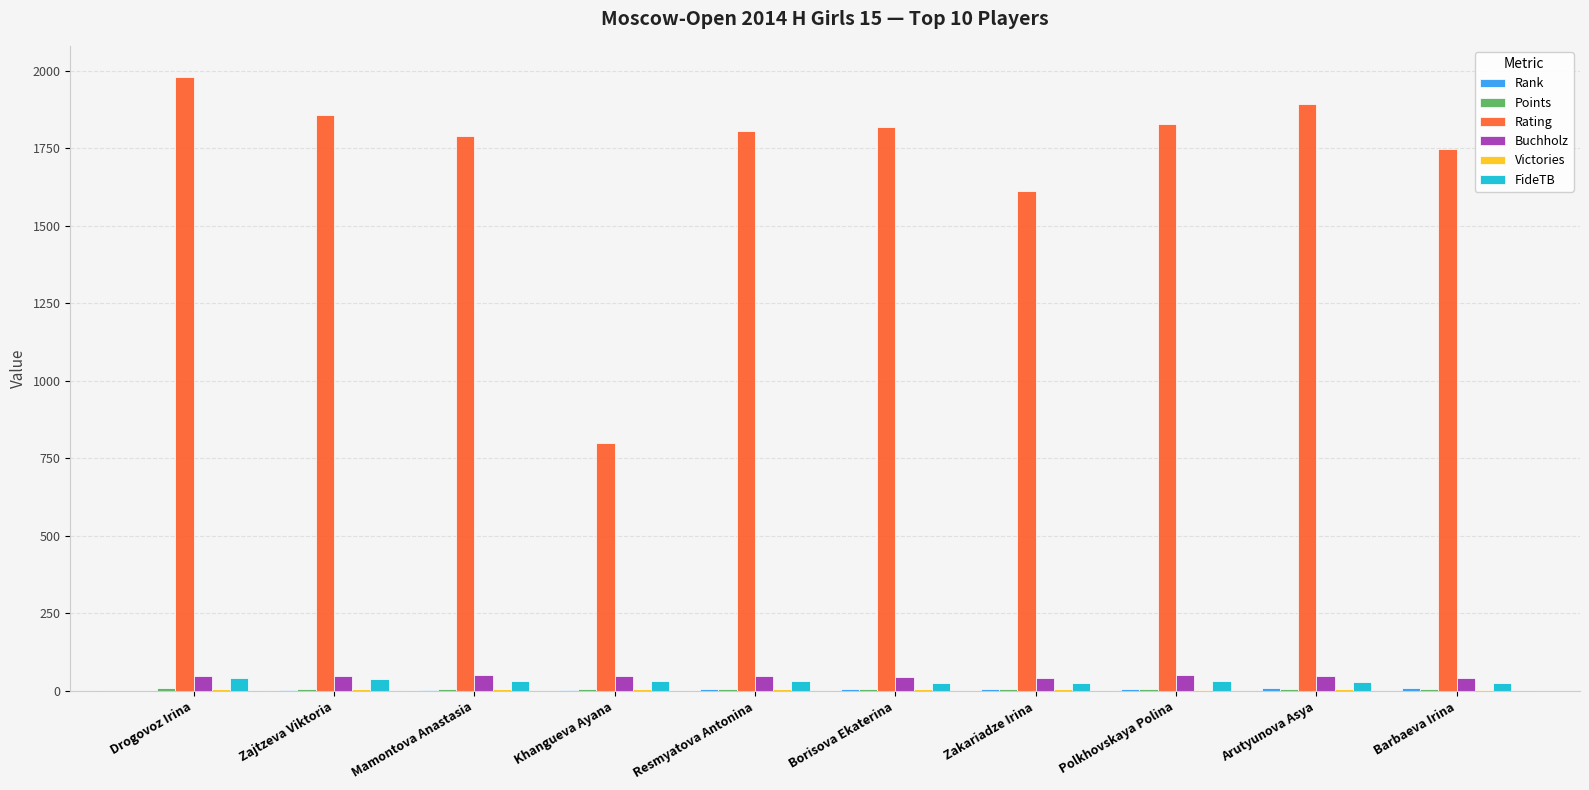

What is the sum of all Rating values?

17132.0